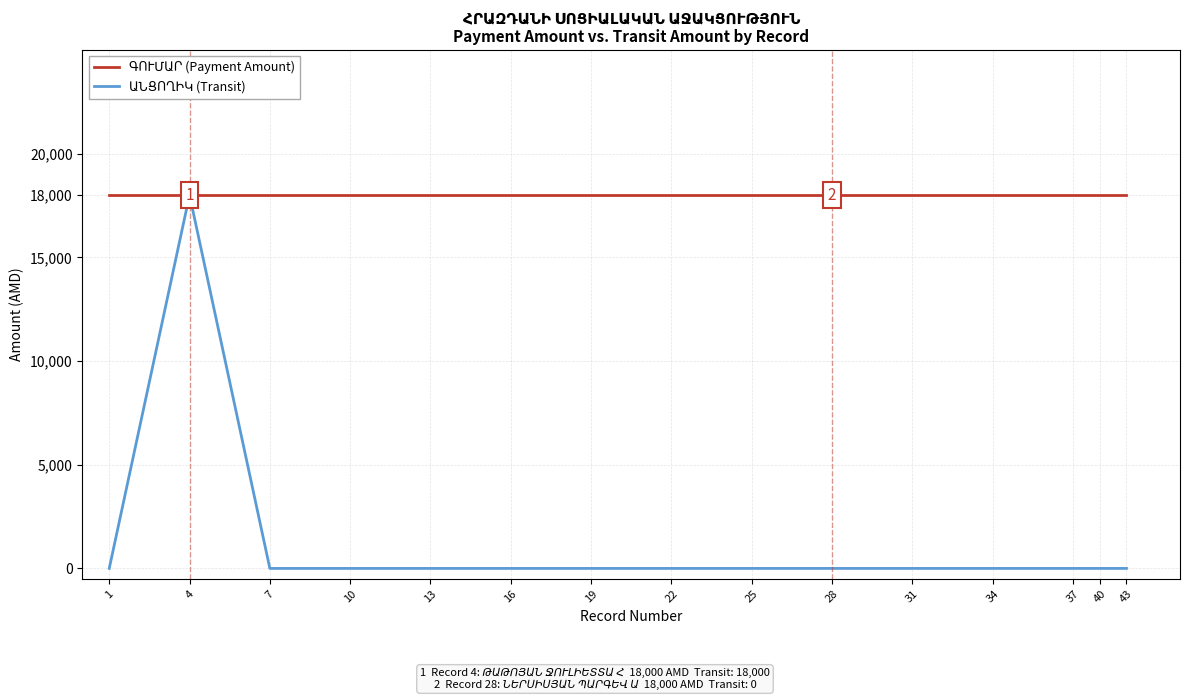

At which category is the sum across all series the highest?

4